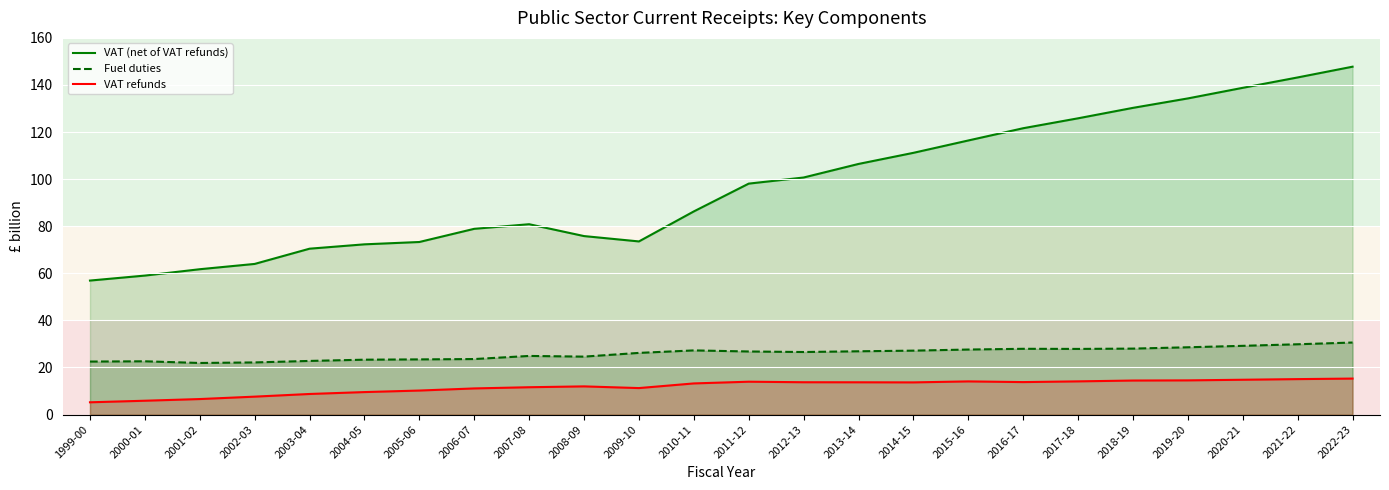

Rank the series at 2022-23 from highest to lowest value.

VAT (net of VAT refunds), Fuel duties, VAT refunds